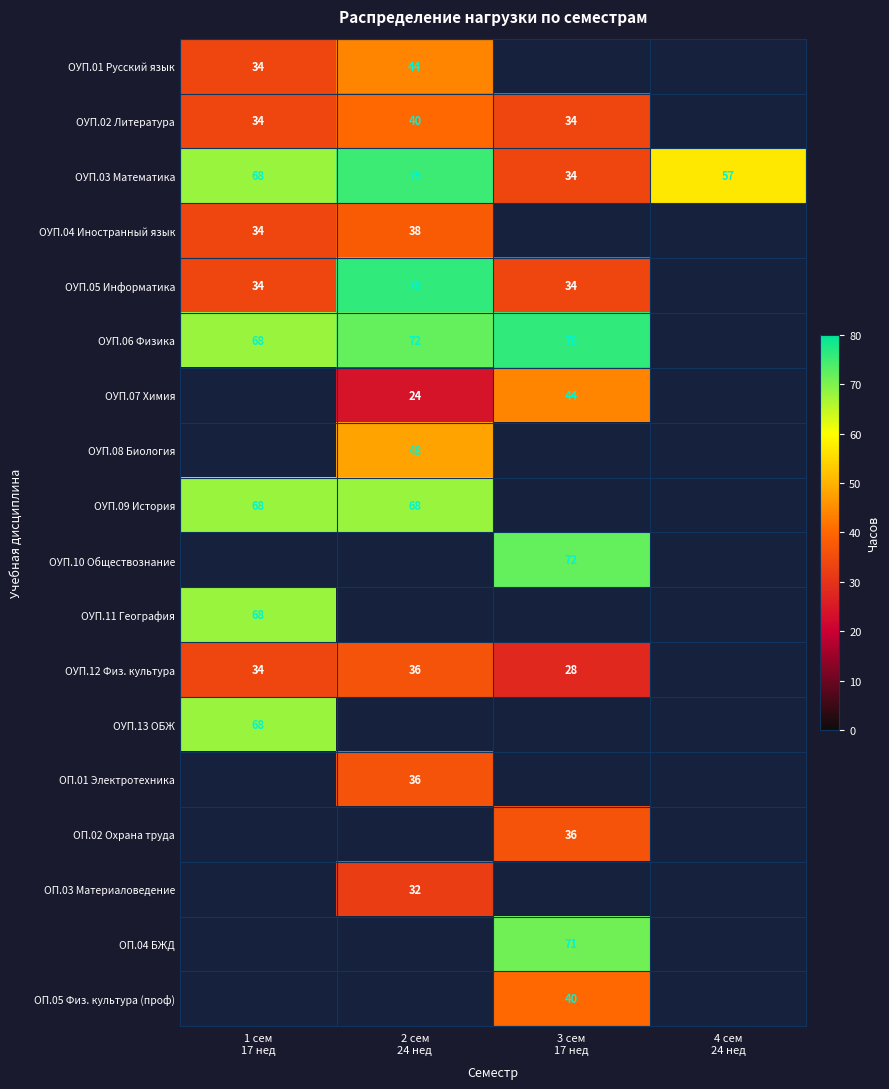

How many positive values does the ОП.02 Охрана труда series have?

1